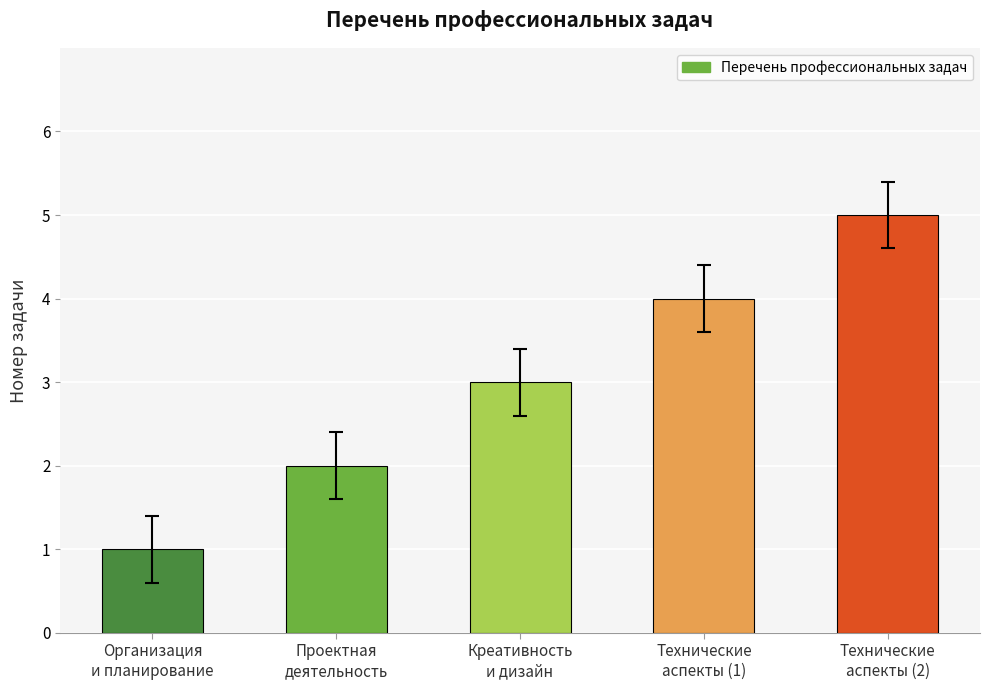

Reading left to right, list all the values displayed in this chart.

Организация
и планирование=1	Проектная
деятельность=2	Креативность
и дизайн=3	Технические
аспекты (1)=4	Технические
аспекты (2)=5